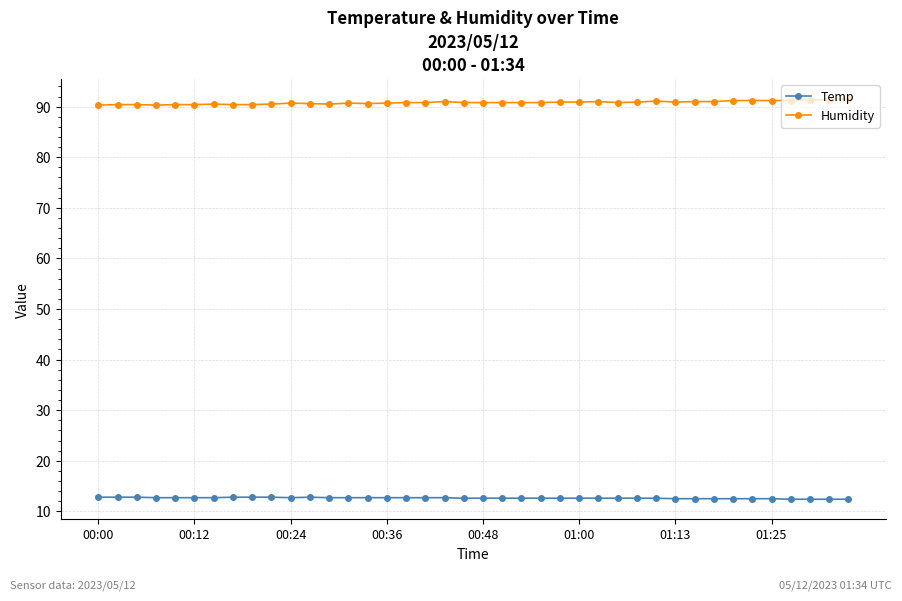

List the series in order of their overall mean, lowest first.

Temp, Humidity